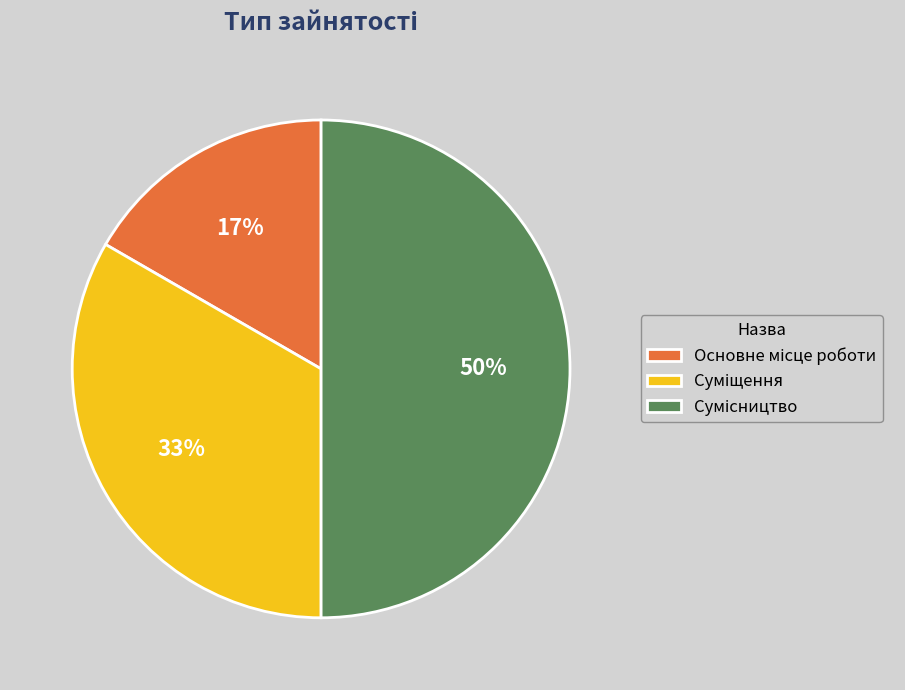

To the nearest percent, what is the average slice percentage?

33%